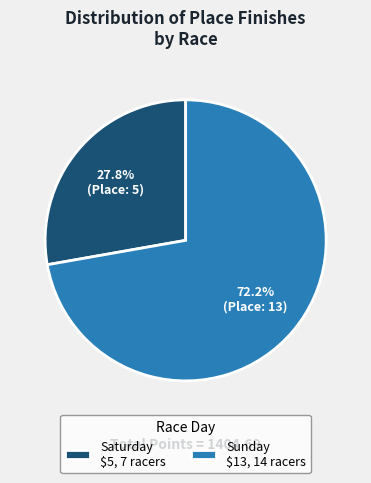

How many slices are in this pie chart?

2